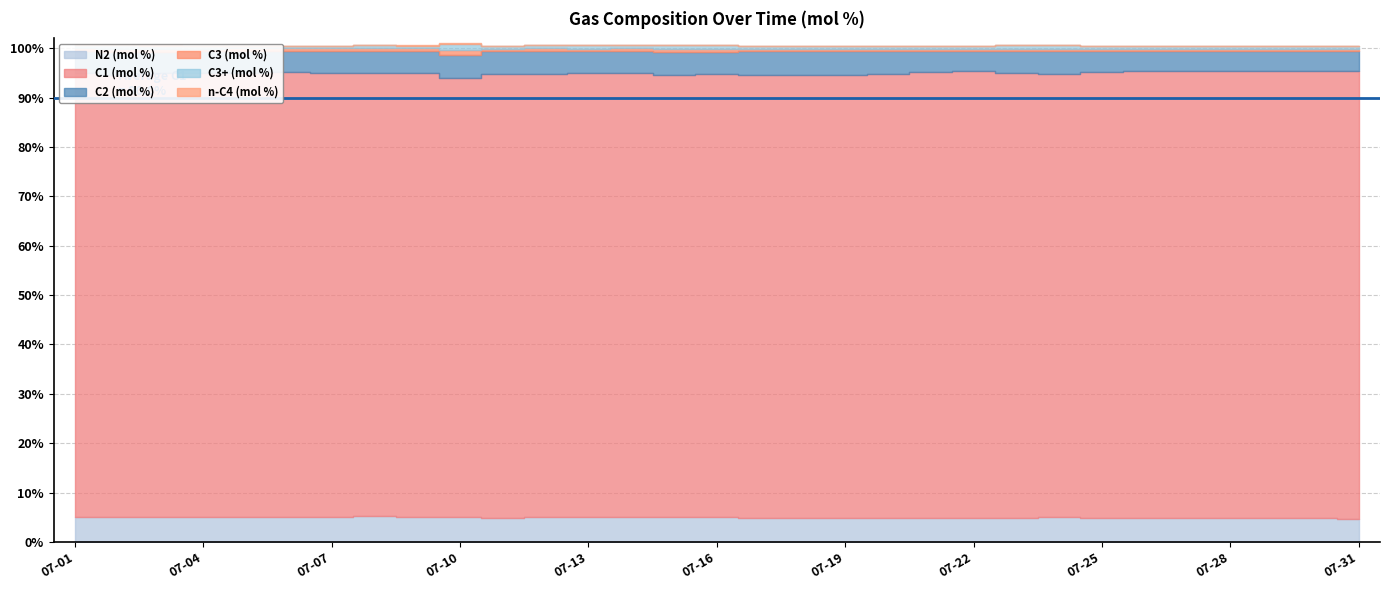

Which label corresponds to the smallest value in the chart?

2024-07-06